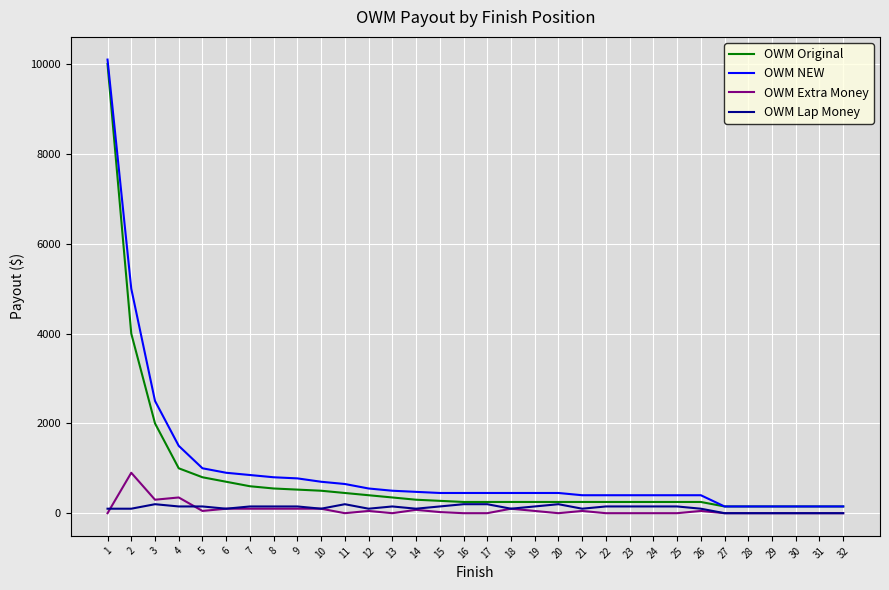

The value of OWM Original at 2 is 4000. True or false?

True